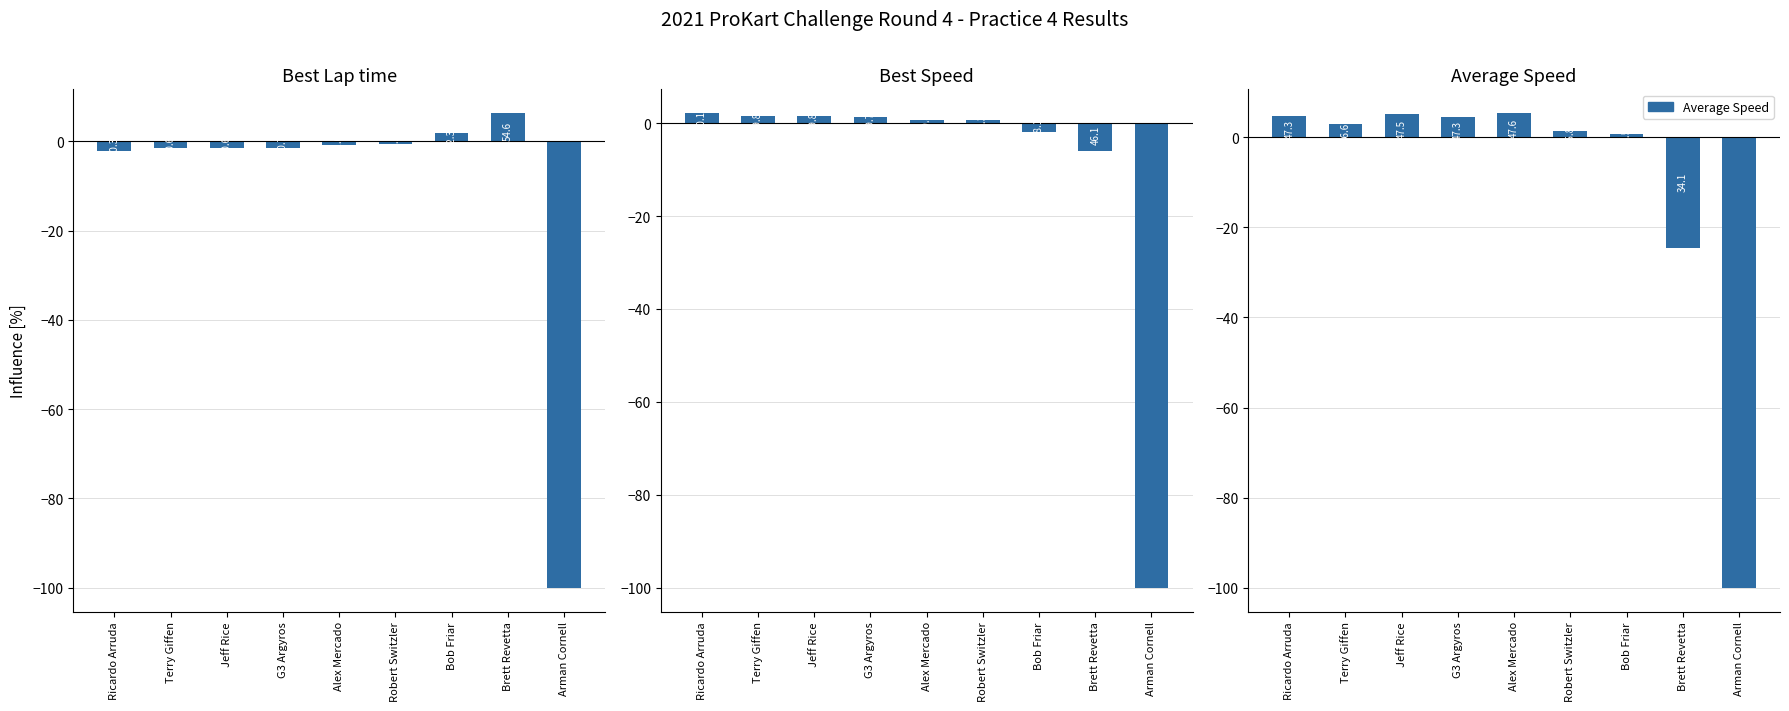

What is the greatest value displayed?

6.3